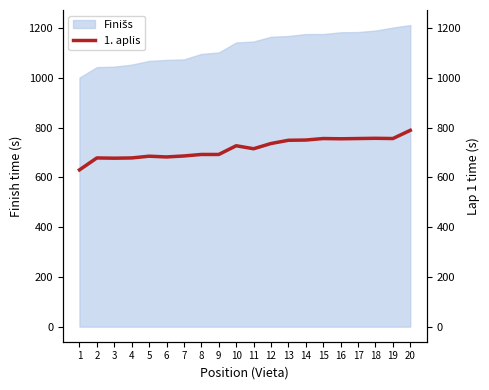

Which category has the highest value across all series?

20